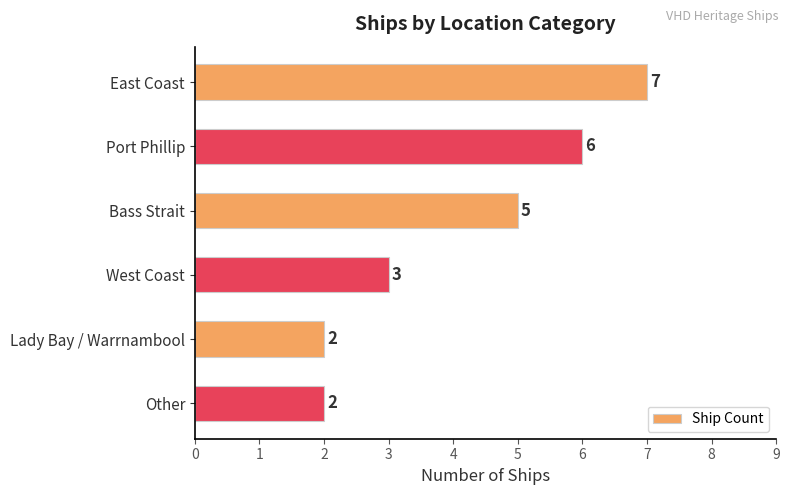

Approximately how many times larger is the value at Port Phillip compared to Bass Strait?

1.2